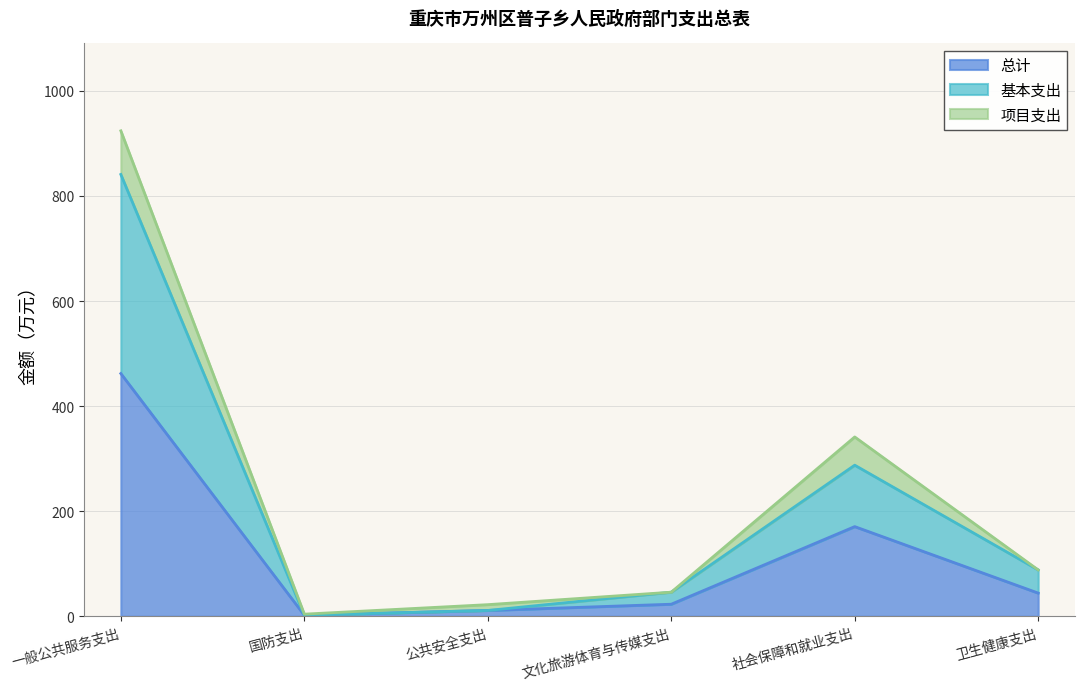

What is the sum of all 总计 values?

712.7